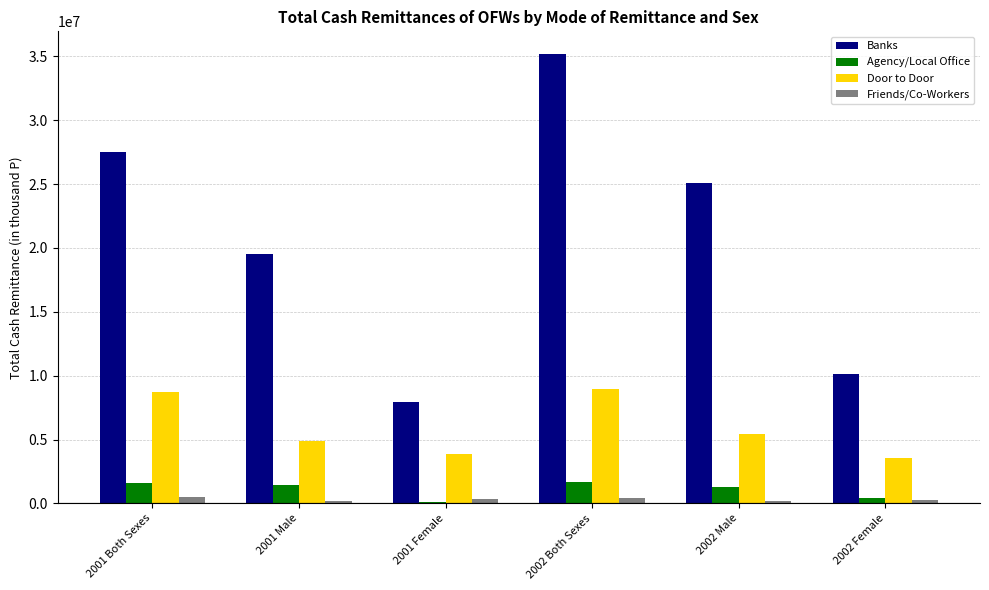

At which category is the sum across all series the highest?

2002 Both Sexes